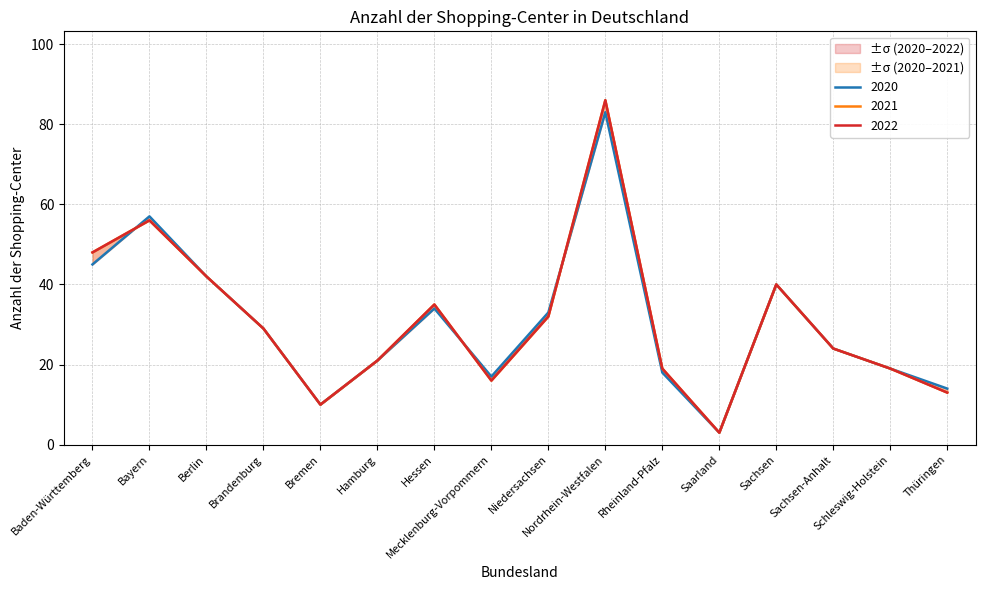

At which label is 2021 closest to 44?

Berlin